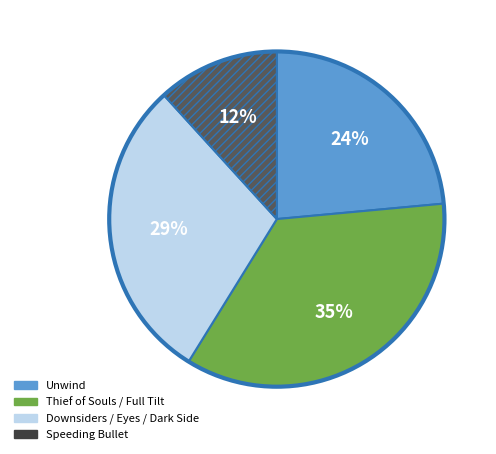

How many slices are in this pie chart?

4